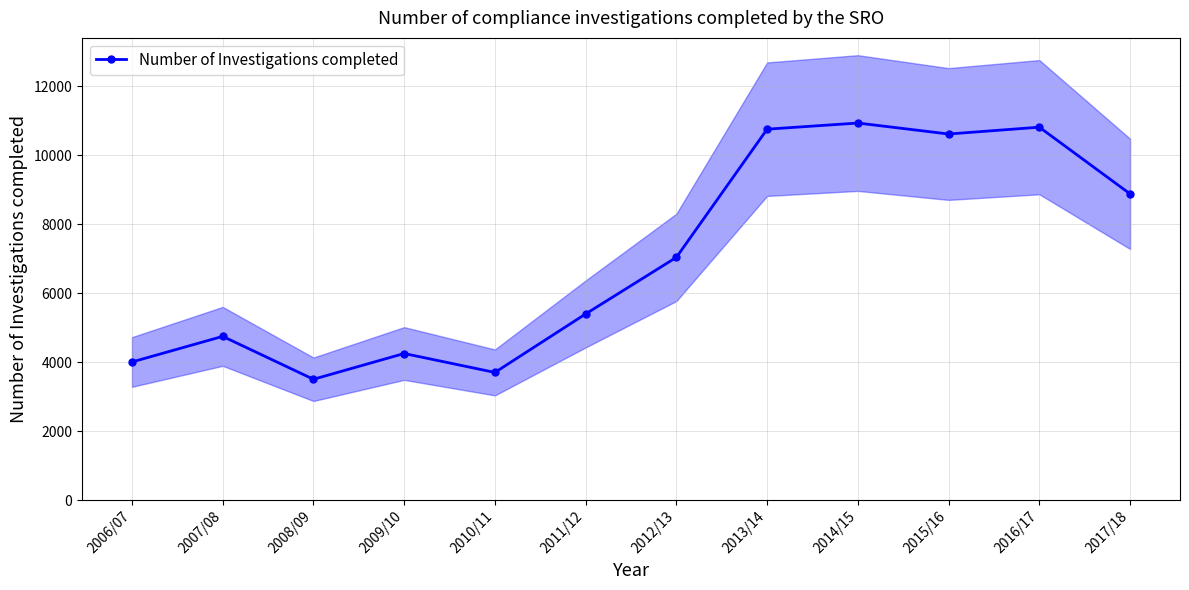

Where is the data nearest to the value 7216?

2012/13